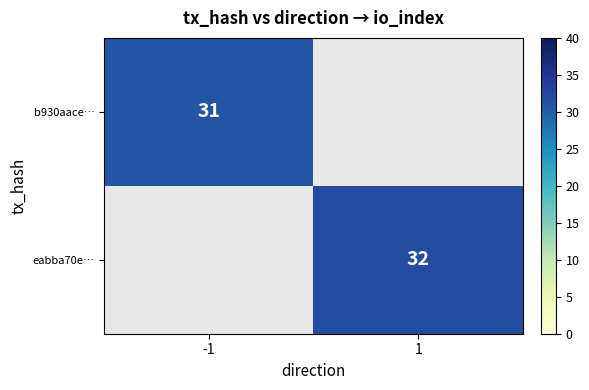

How many distinct data groups are displayed?

2